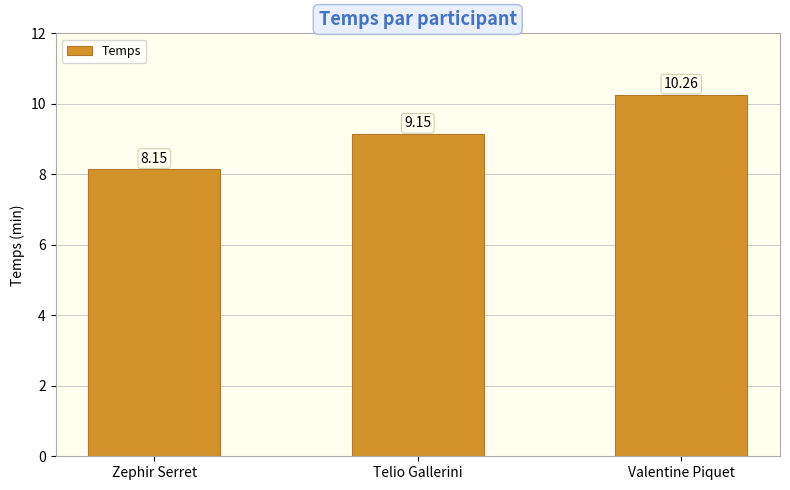

List the labels in order of value, largest first.

Valentine Piquet, Telio Gallerini, Zephir Serret